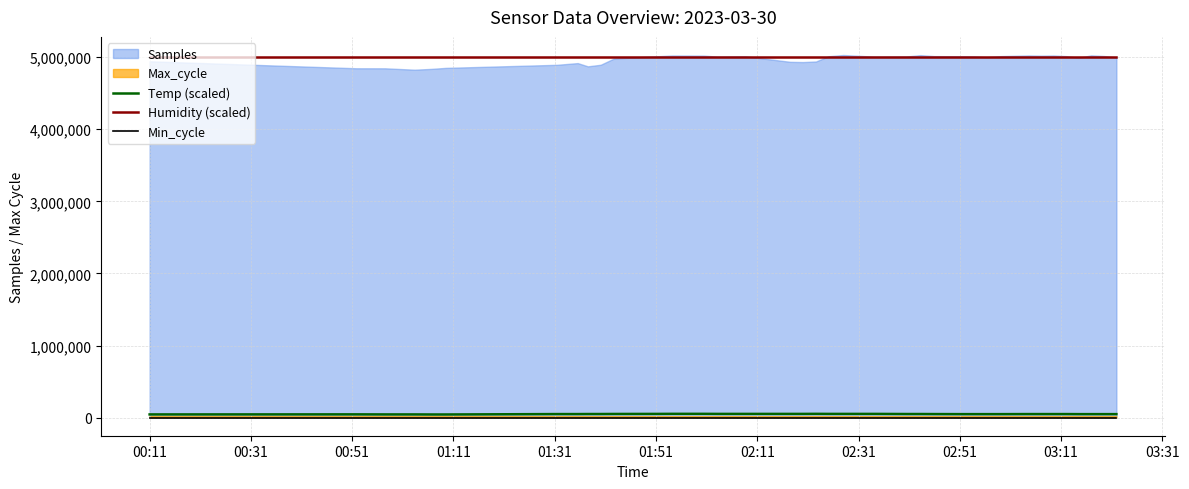

True or false: Temp (scaled) and Humidity (scaled) cross at least once.

False